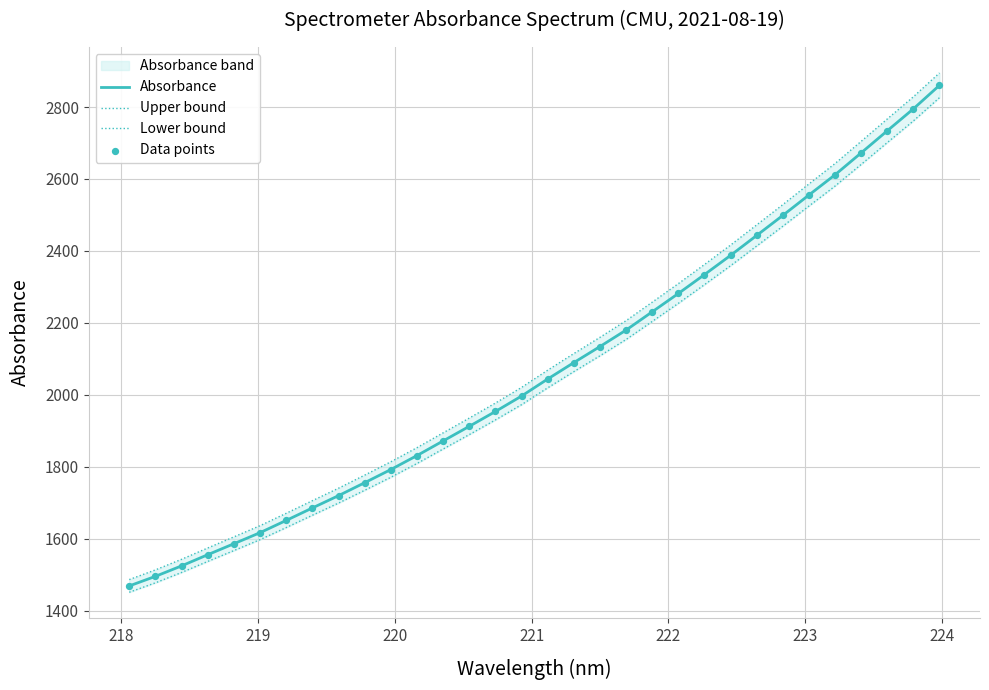

What is the highest value of the Absorbance series?

2860.4